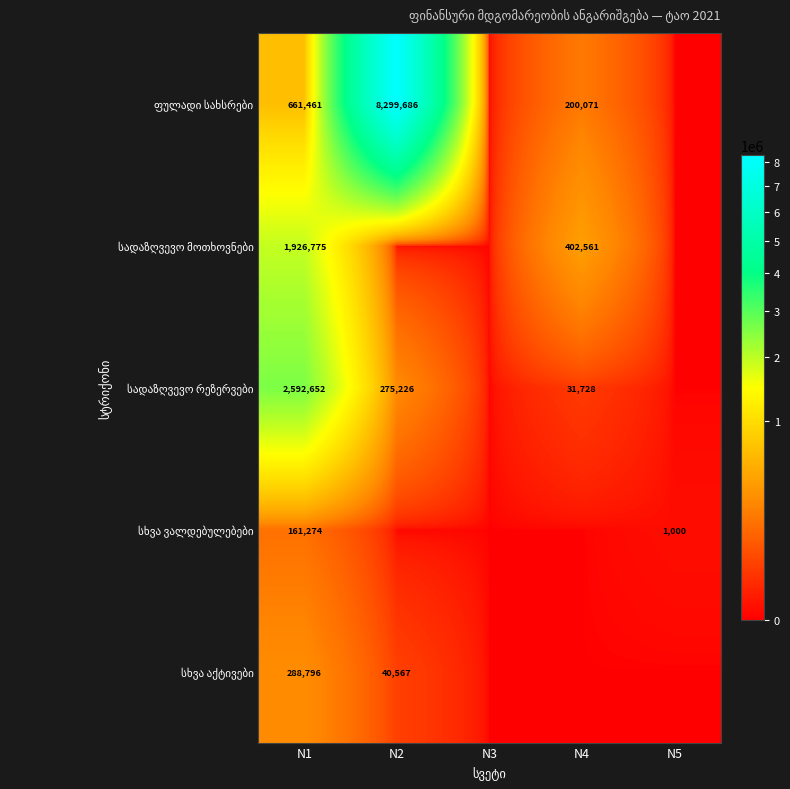

List the labels in order of სადაზღვევო მოთხოვნები value, largest first.

N1, N4, N2, N3, N5